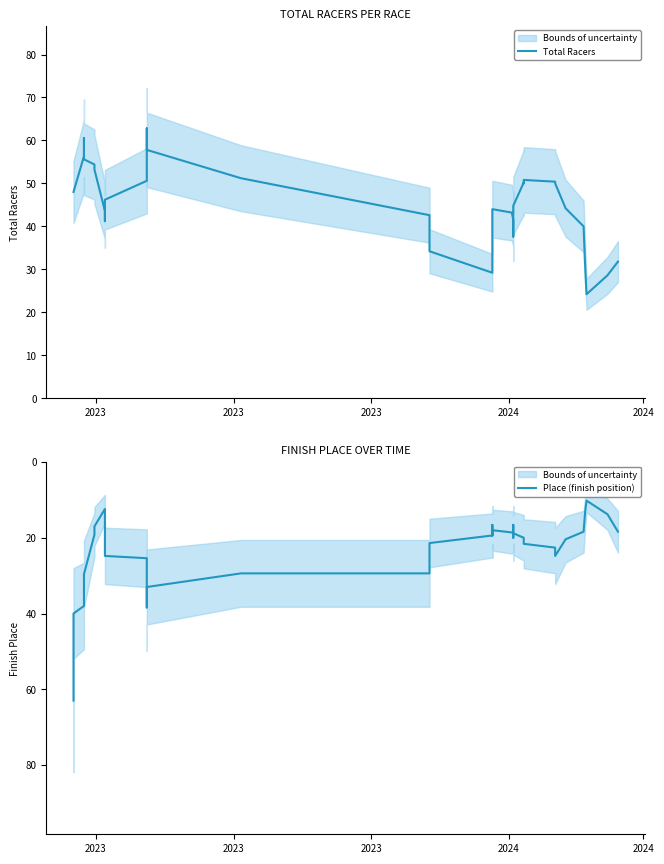

After their last crossing, which series has the higher values: Place (finish position) or Total Racers?

Total Racers